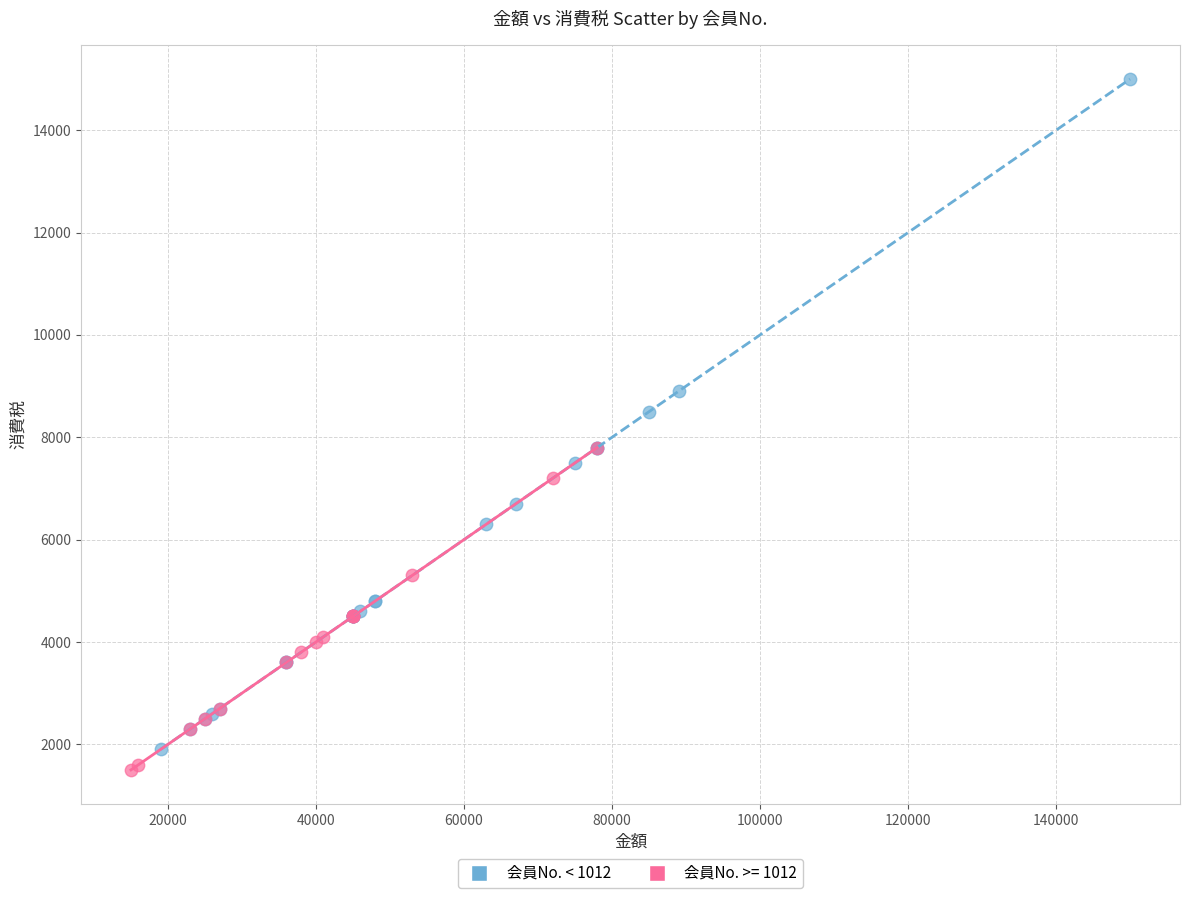

Which series has the largest Y range (max minus min)?

会員No. < 1012